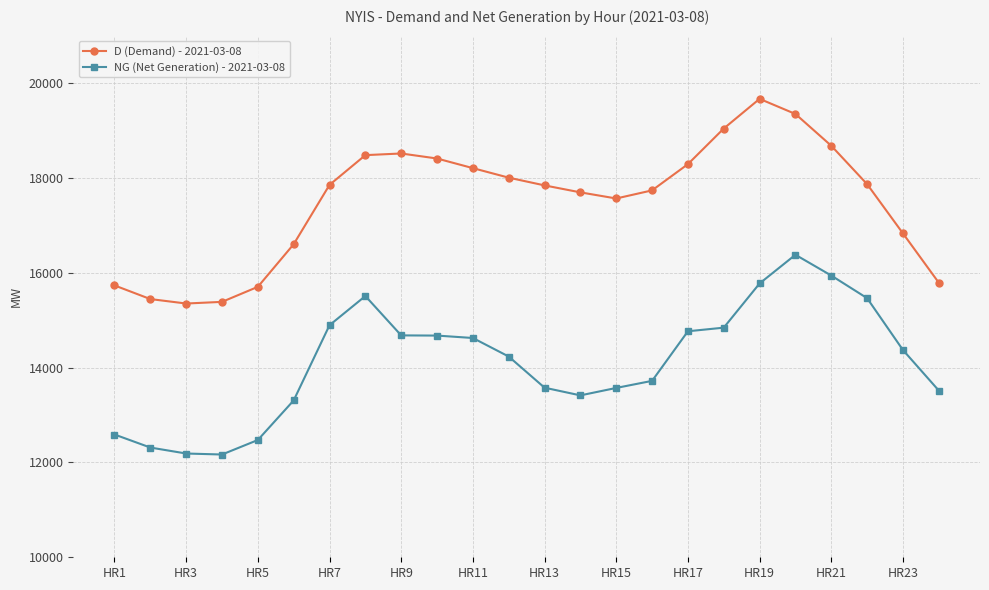

What are all the series names shown in the legend?

D (Demand) - 2021-03-08, NG (Net Generation) - 2021-03-08